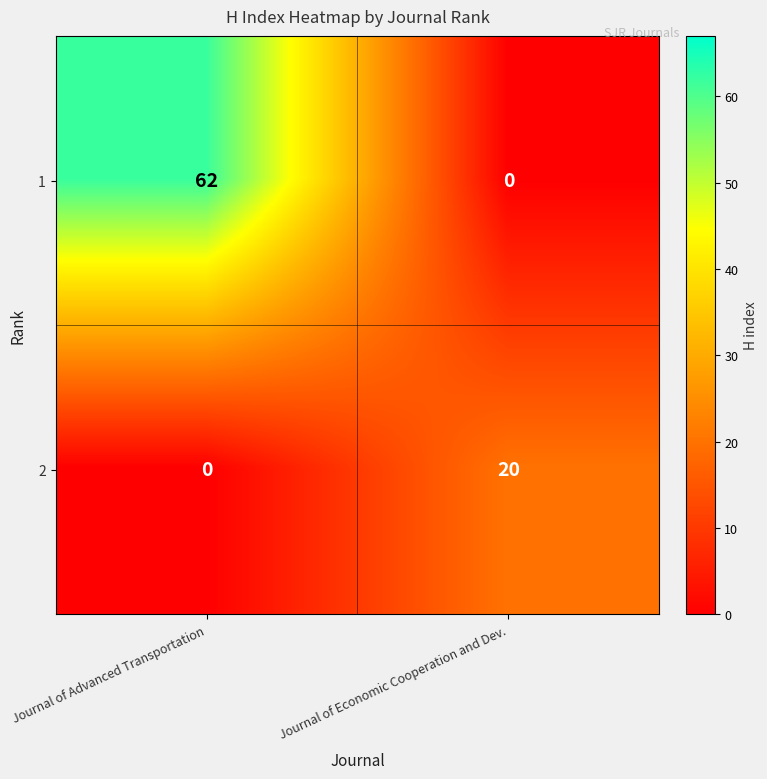

Rank the series by their average value, from lowest to highest.

2, 1